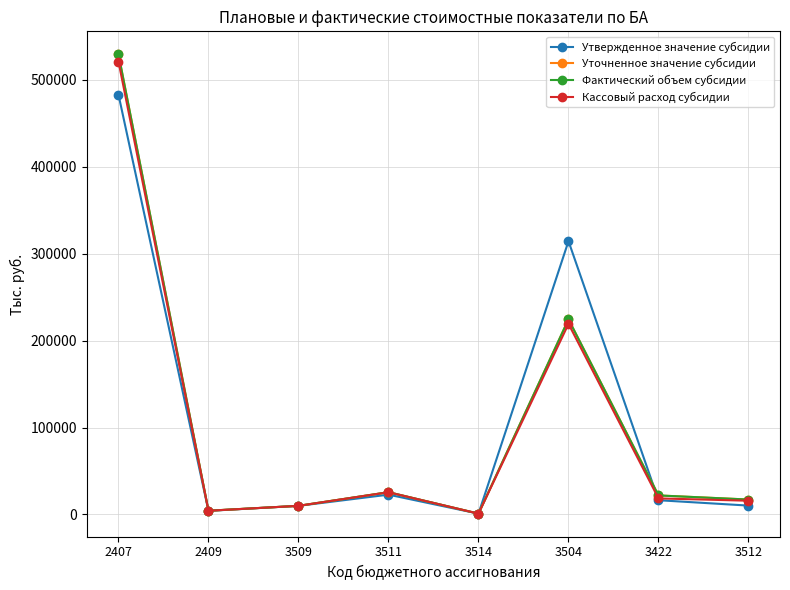

Is this an area chart (filled region under the line)?

No